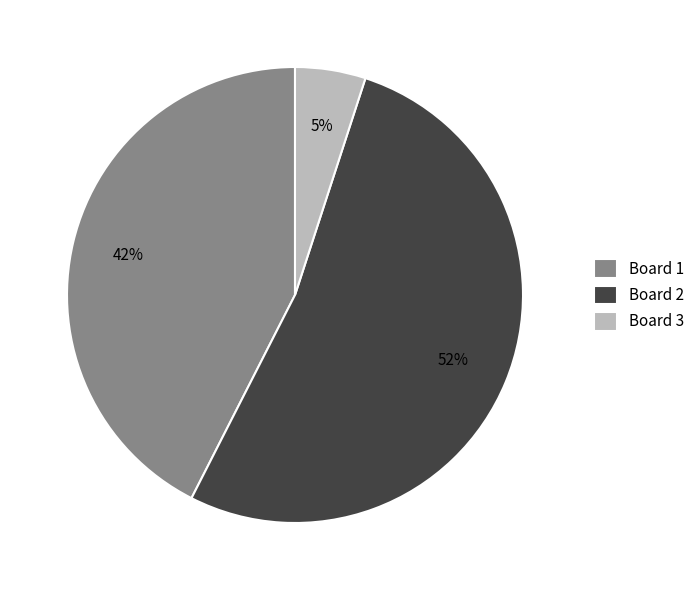

To the nearest percent, what is the average slice percentage?

33%